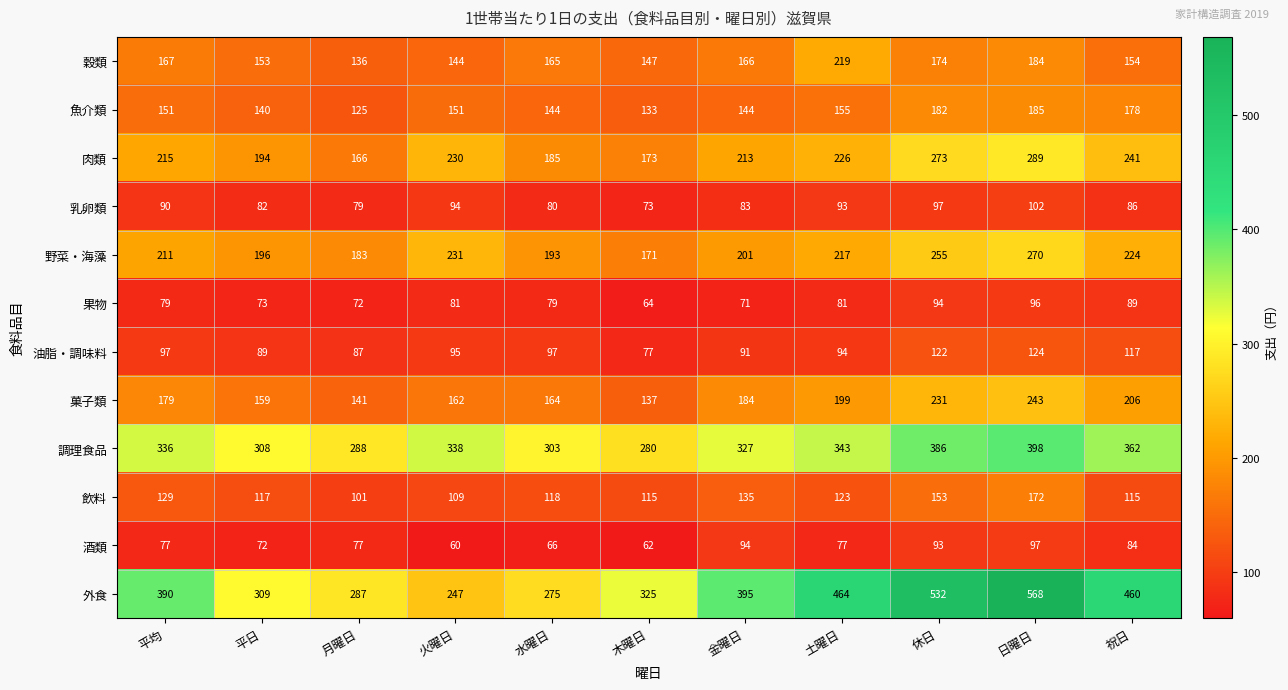

Where is 調理食品 nearest to the value 339?

火曜日